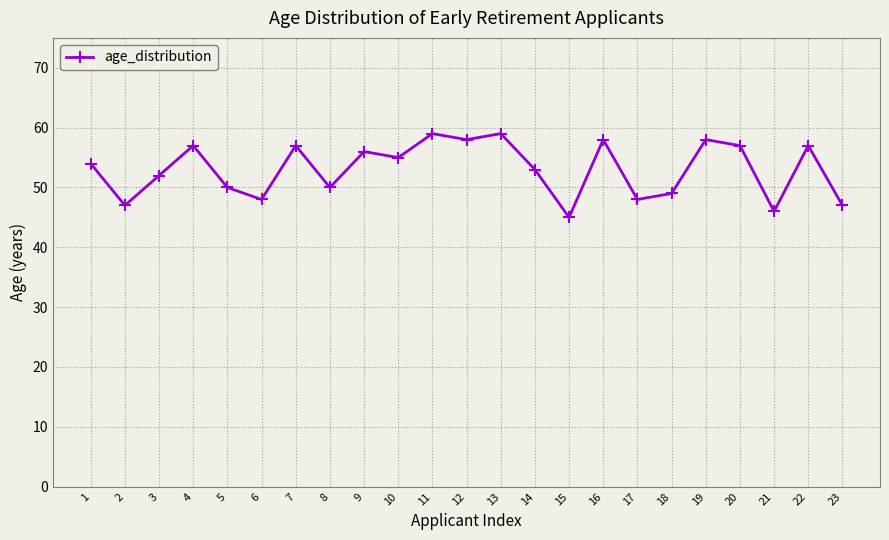

Between 21 and 18, which is larger?

18